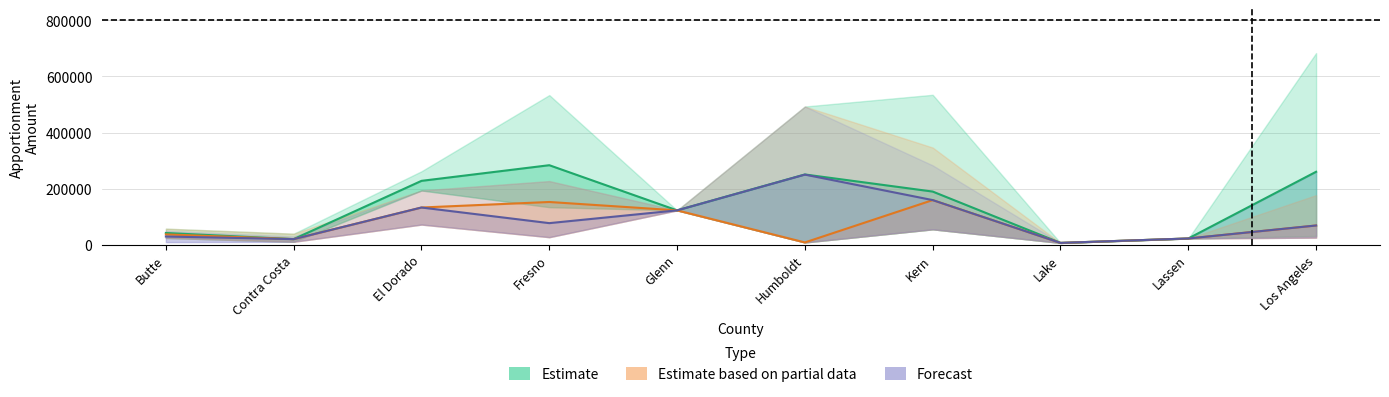

What is the total value across all series at Glenn?

366345